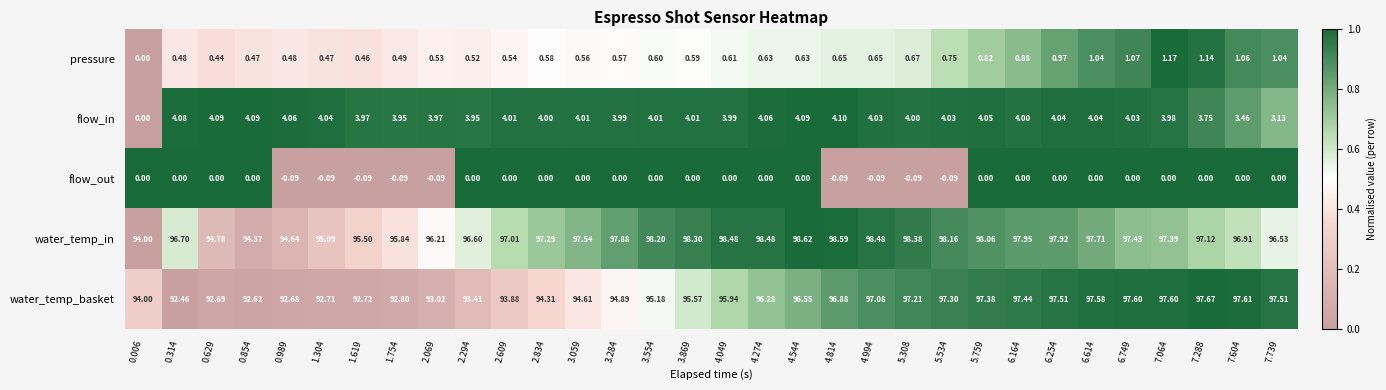

How many series are shown in this chart?

5